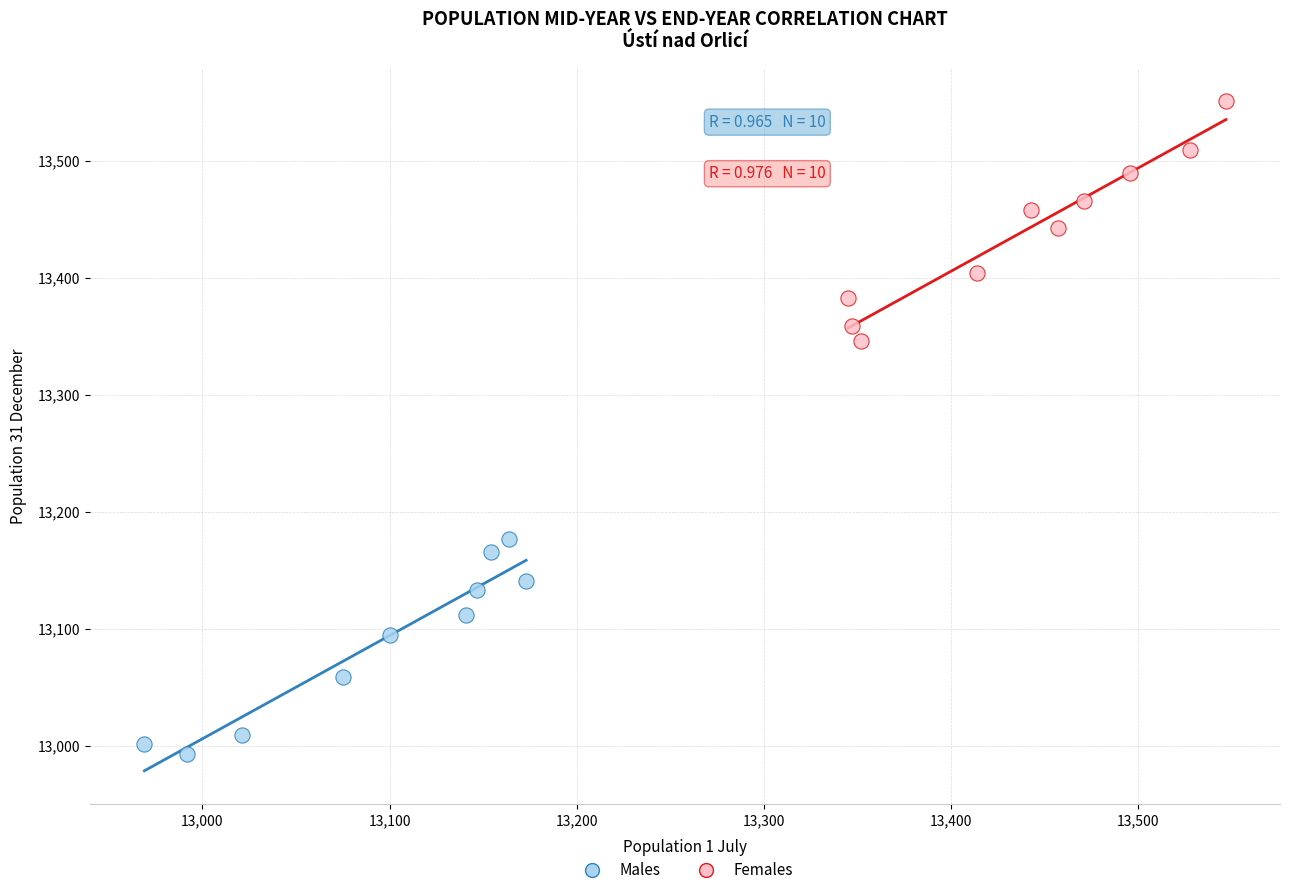

Which series contains the lowest Y value?

Males